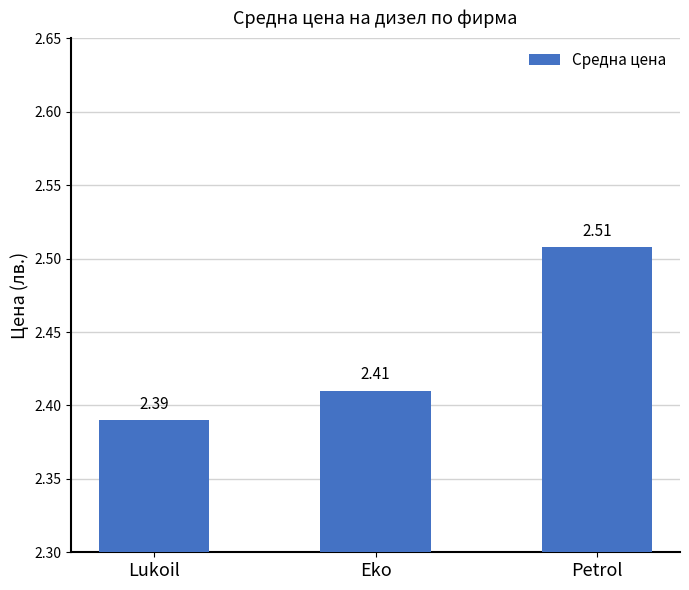

Which has a higher value, Lukoil or Petrol?

Petrol